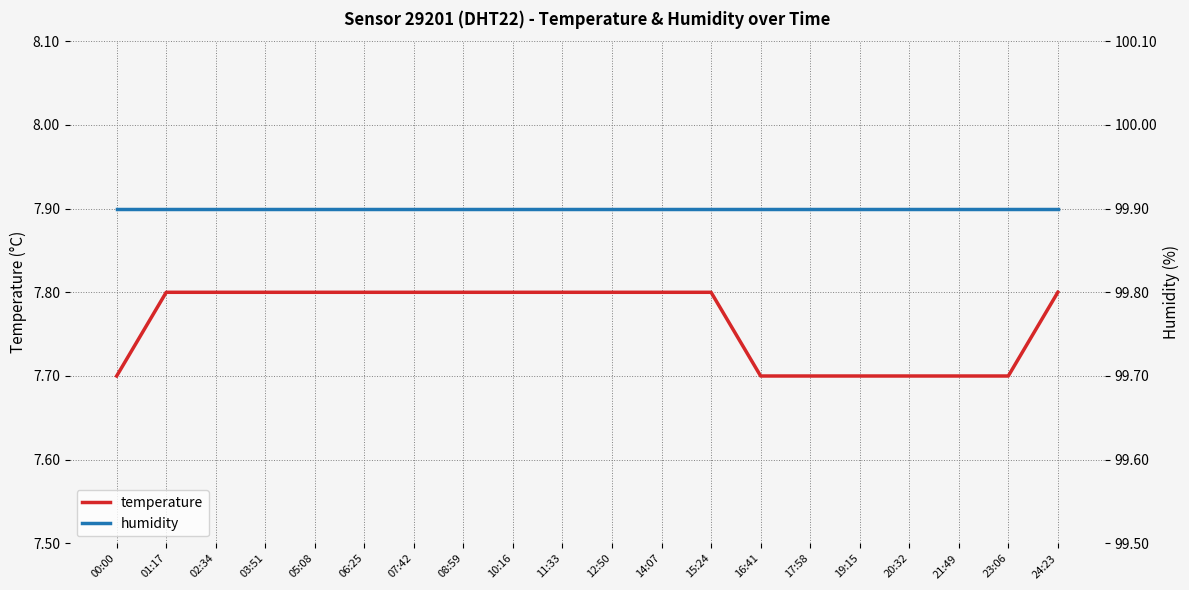

What is the approximate value of humidity at 21:49?

99.9